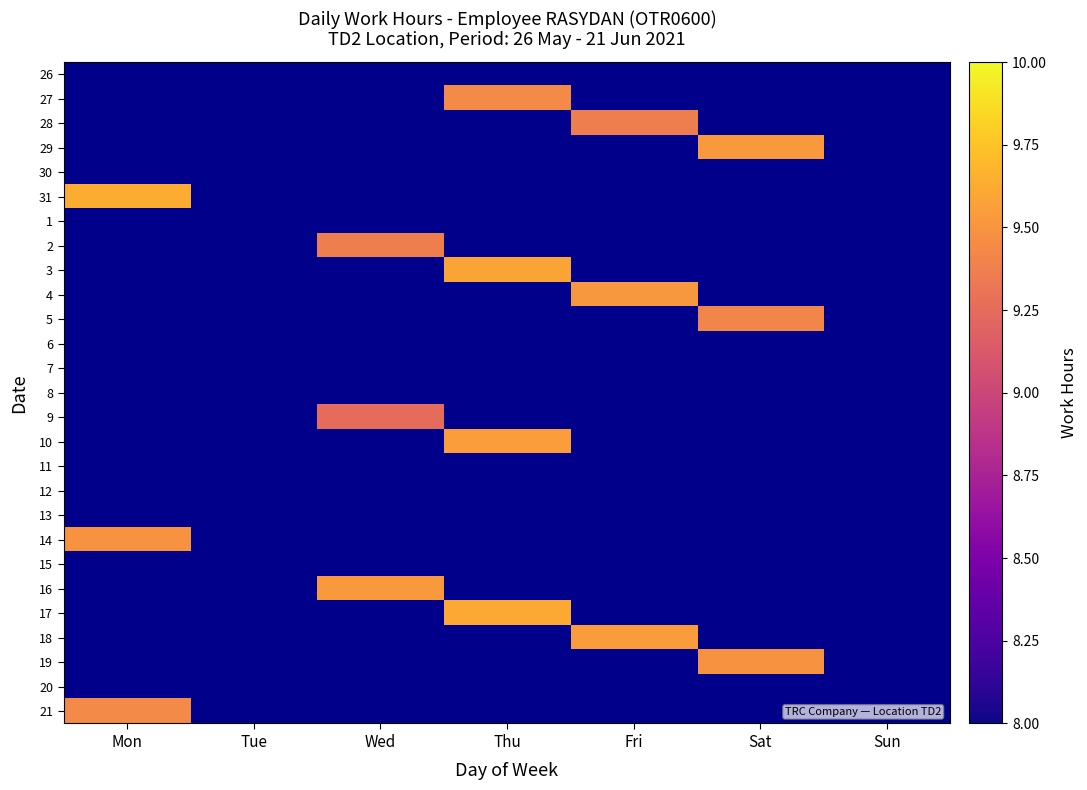

How many categories are shown in the chart?

7